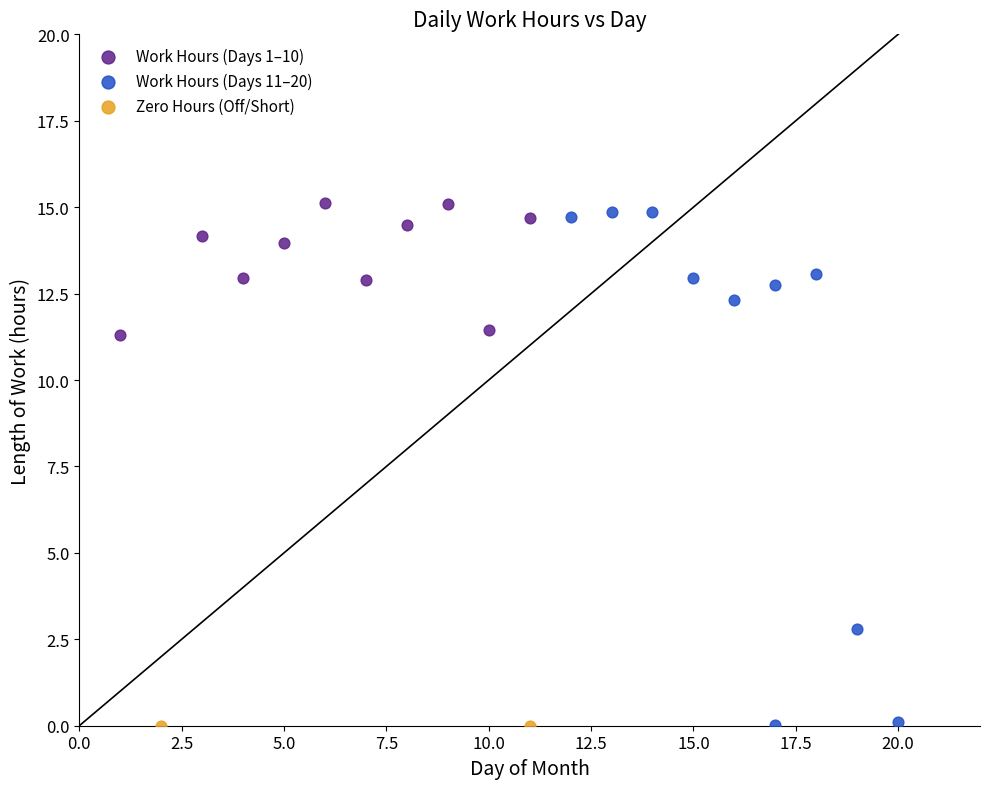

What are all the series names shown in the legend?

Work Hours (Days 1–10), Work Hours (Days 11–20), Zero Hours (Off/Short)